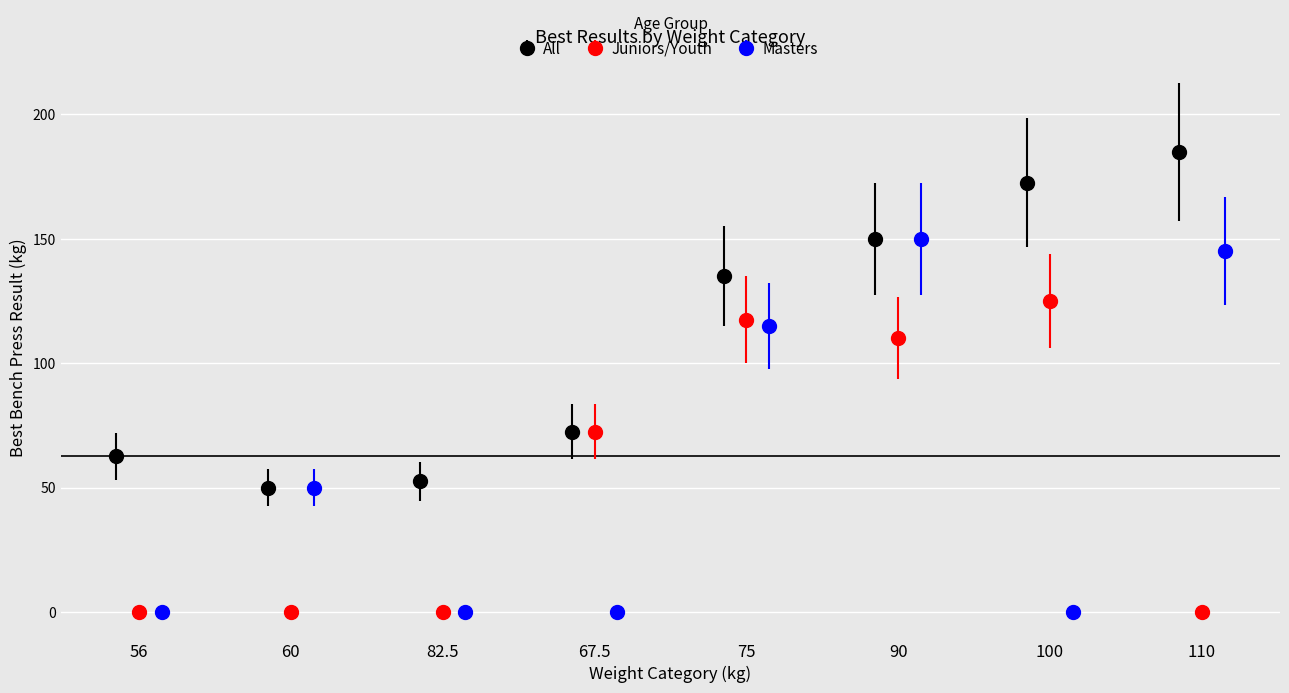

What is the value of the All point at the 4th from the left?

72.5